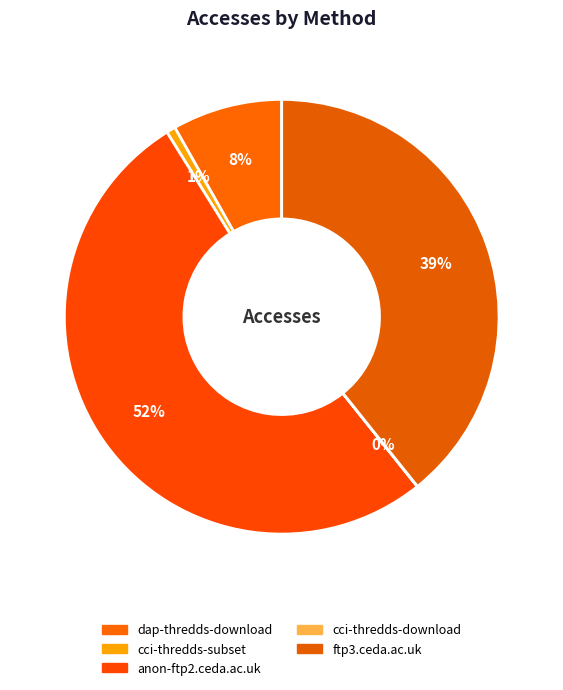

Is dap-thredds-download the majority of the pie?

No